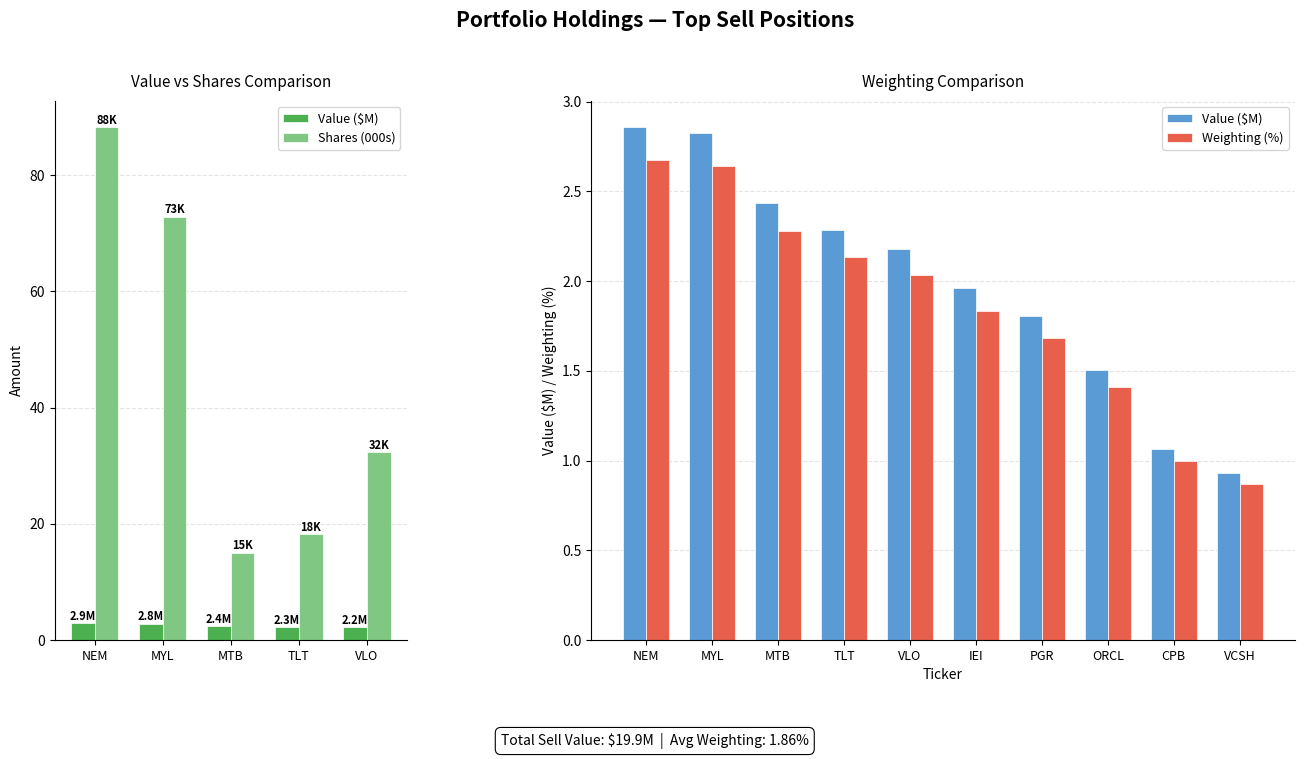

What is the average value?

2.0